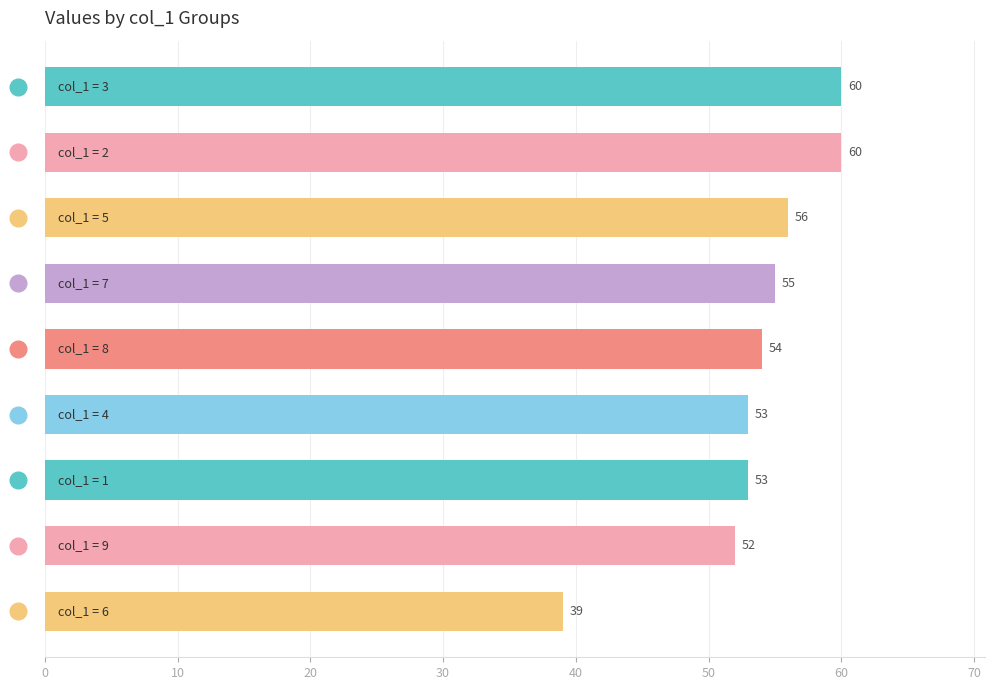

What is the average value?

54